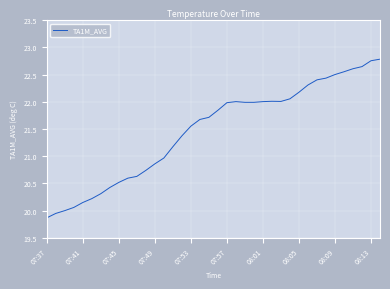

Is this an area chart (filled region under the line)?

No